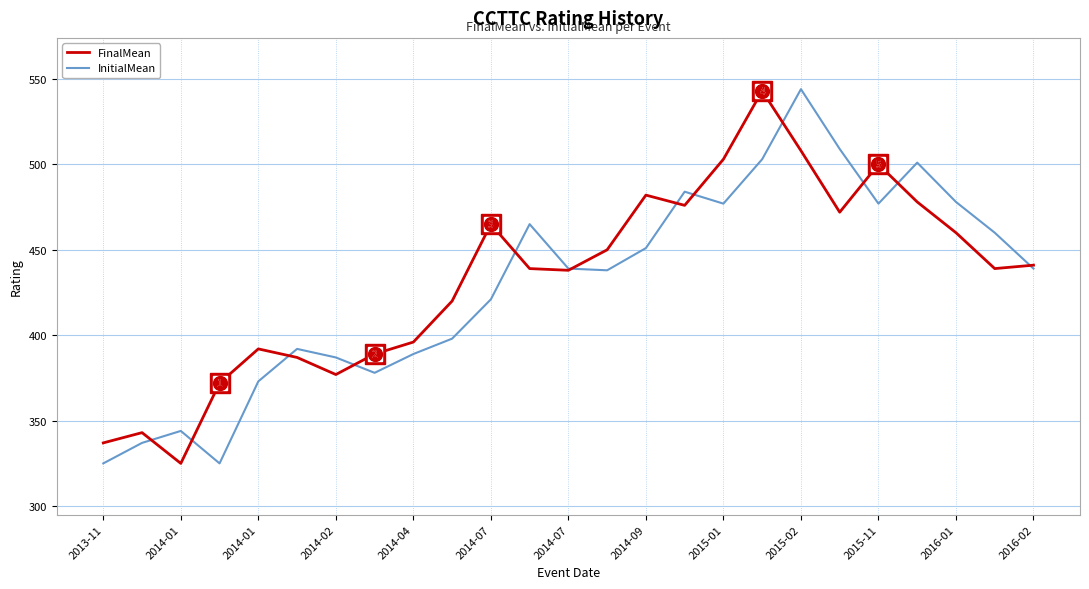

What is the greatest value displayed?

544